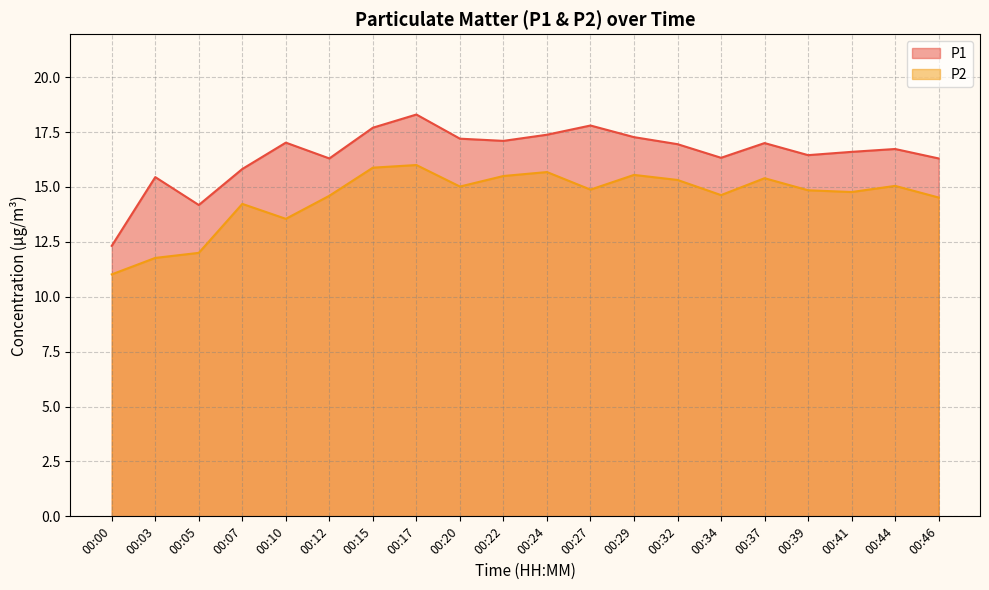

What is the sum of all P1 values?

330.2